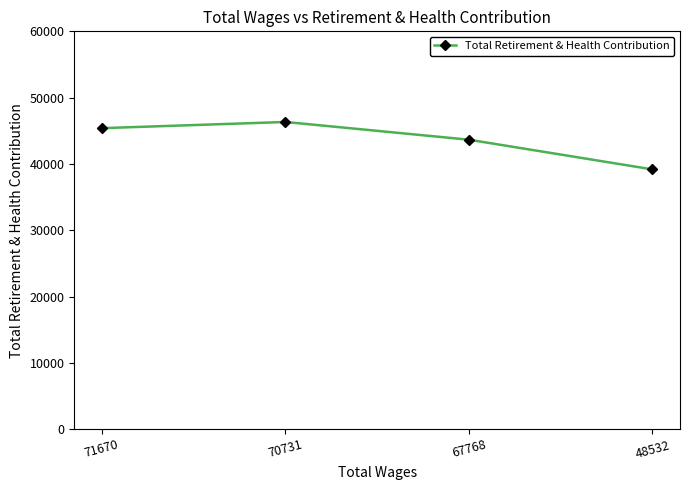

Approximately how many times larger is the value at 71670 compared to 70731?

1.0